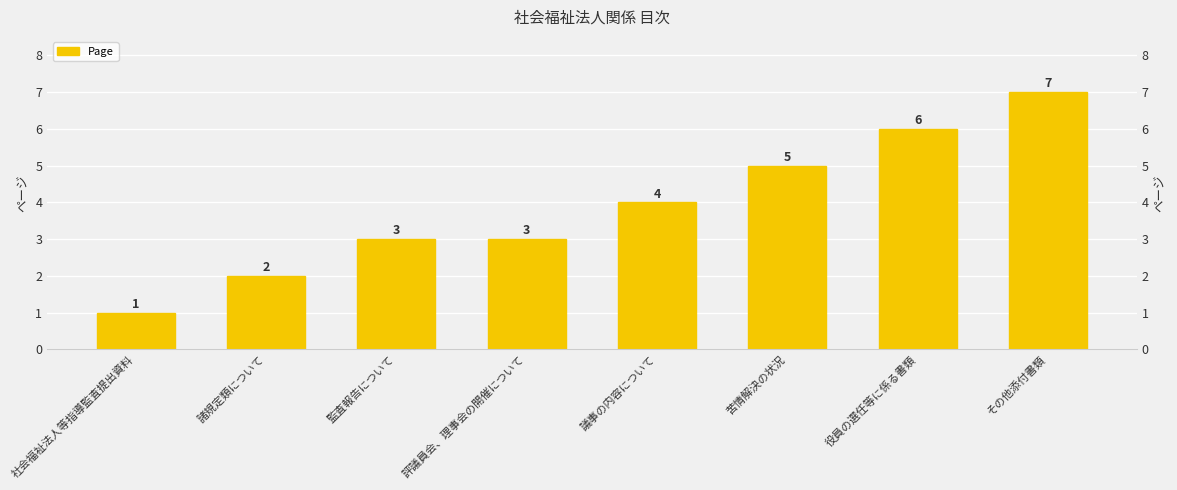

Which has a higher value, 議事の内容について or 諸規定類について?

議事の内容について